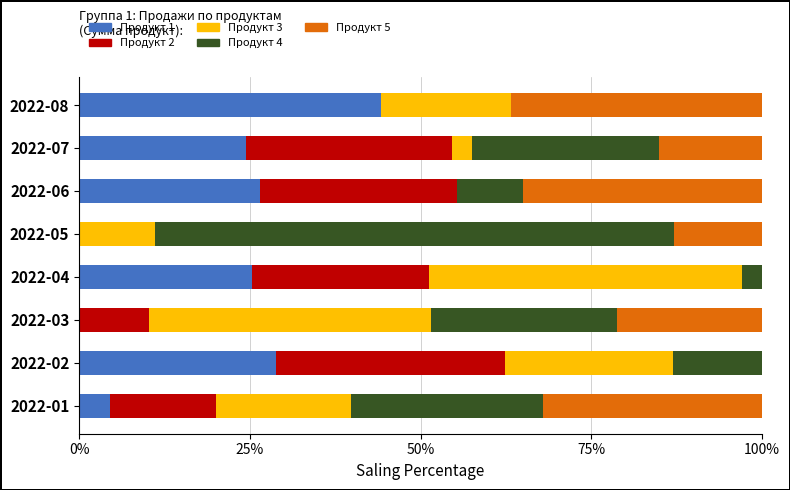

Which category has the highest value in the Продукт 1 series?

2022-08